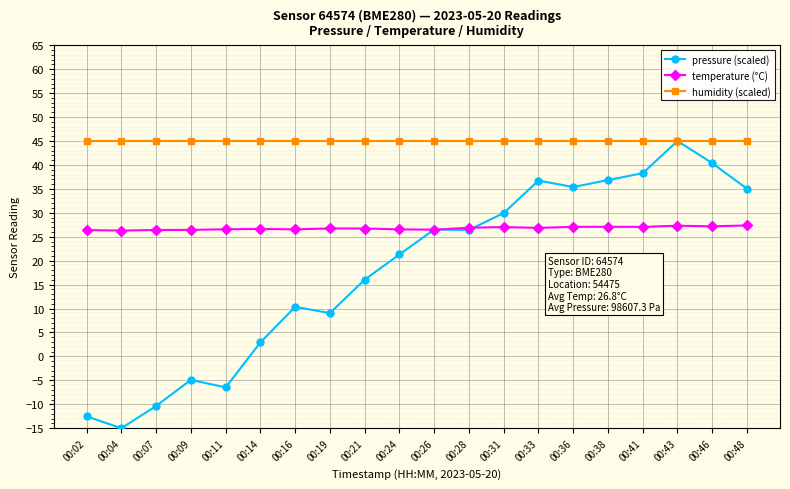

What is the minimum value for humidity (scaled)?

45.0